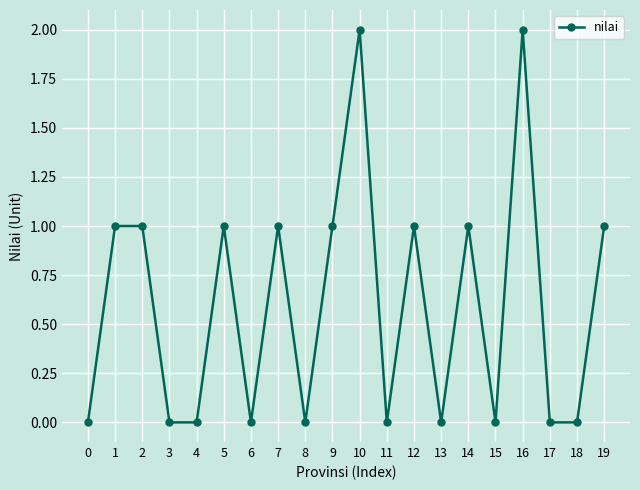

Between 14 and 10, which is larger?

10